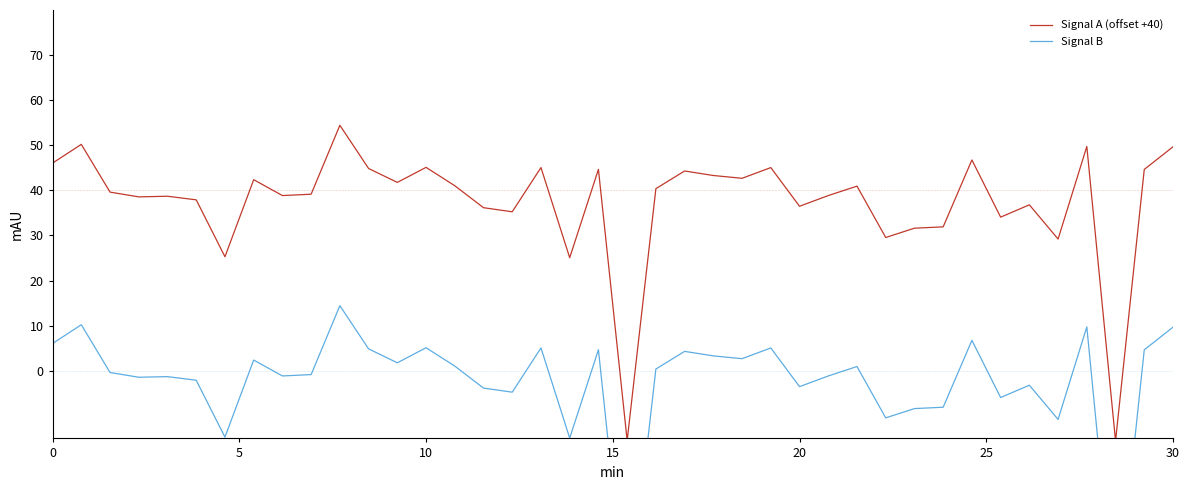

What is the difference between the maximum and minimum values in the Signal B series?

70.0